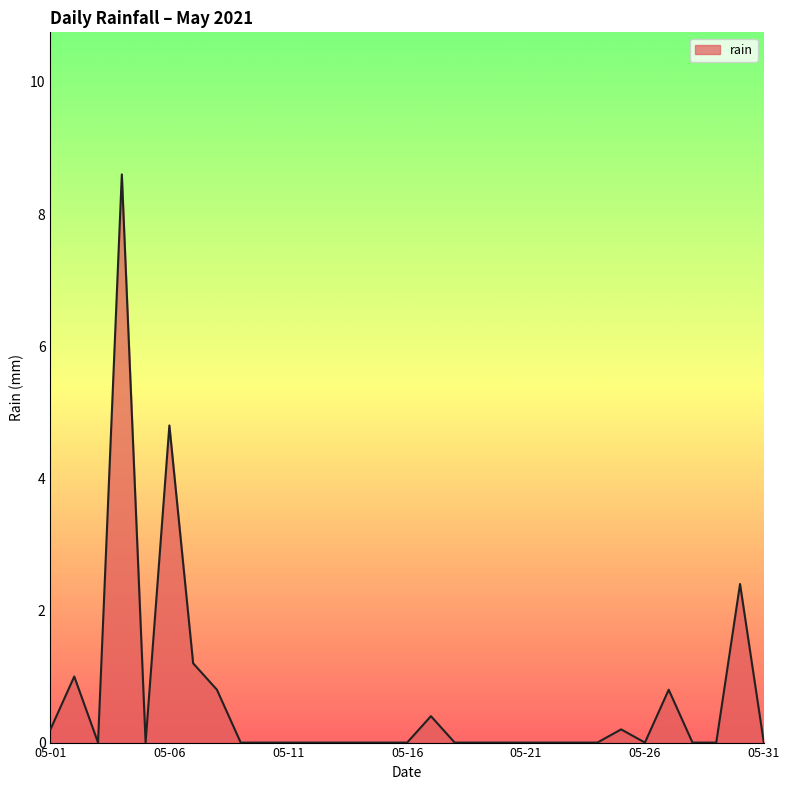

What is the maximum value shown in the chart?

8.6